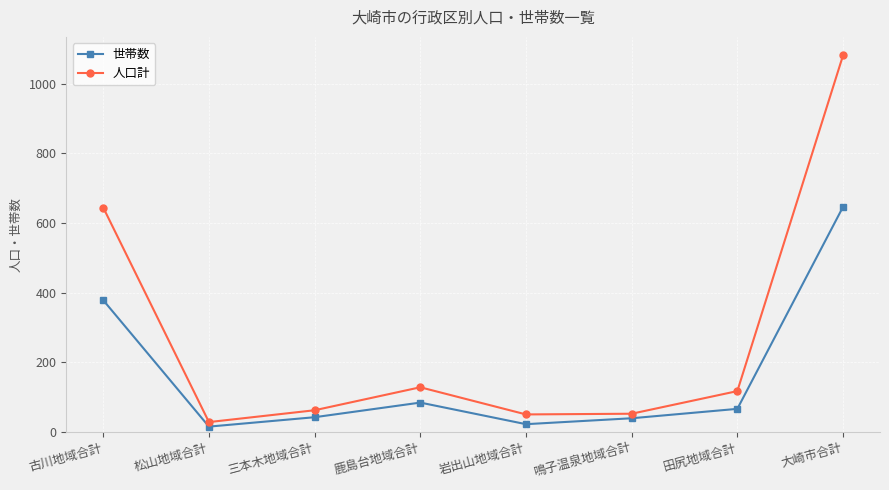

Which series has the widest spread of values?

人口計